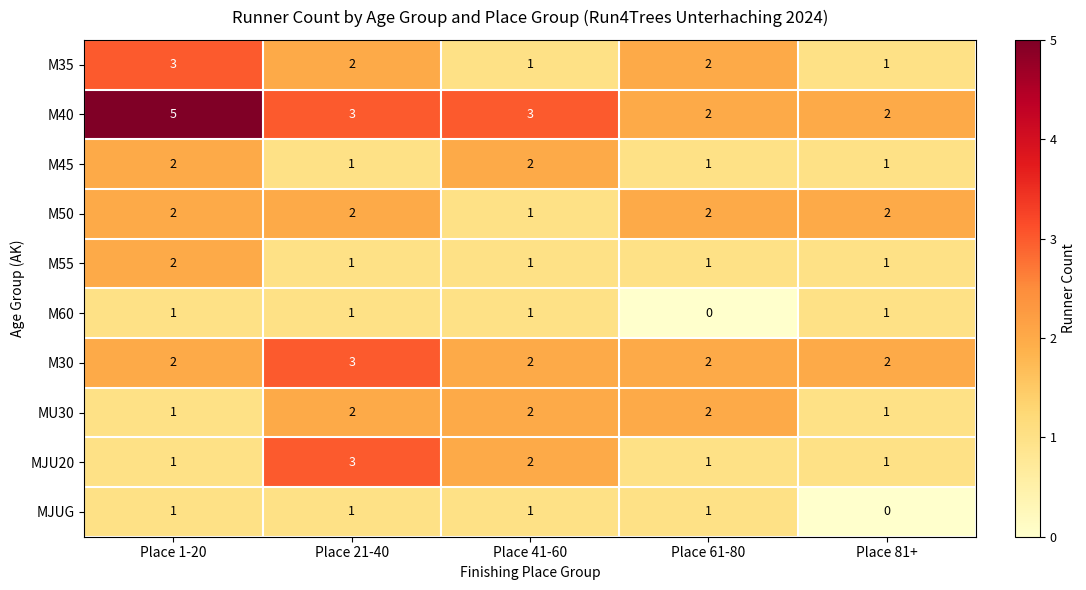

True or false: M30 has a value of 2 at Place 1-20.

True